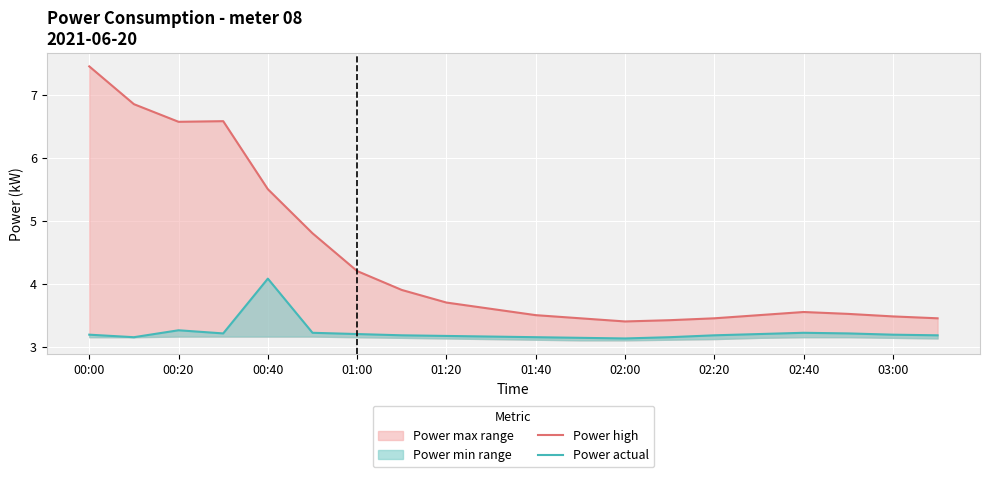

What is the value of the Power actual point at the 5th from the left?

4.1